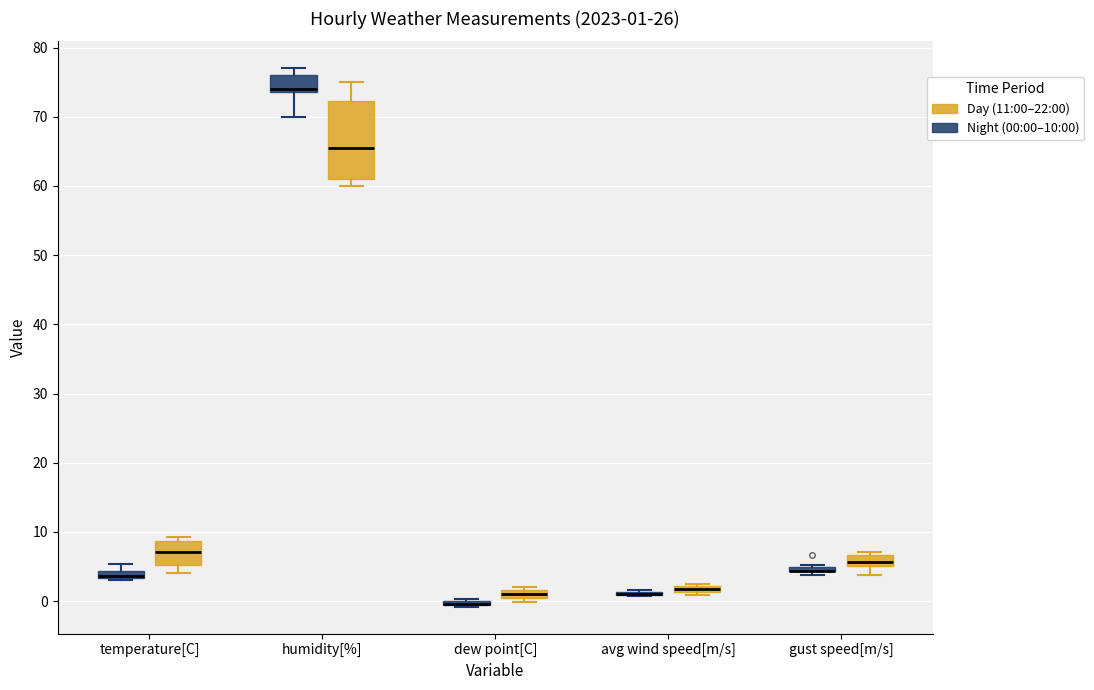

Which box is the tallest, from its lower edge to its upper edge?

humidity[%] (Day (11:00–22:00))